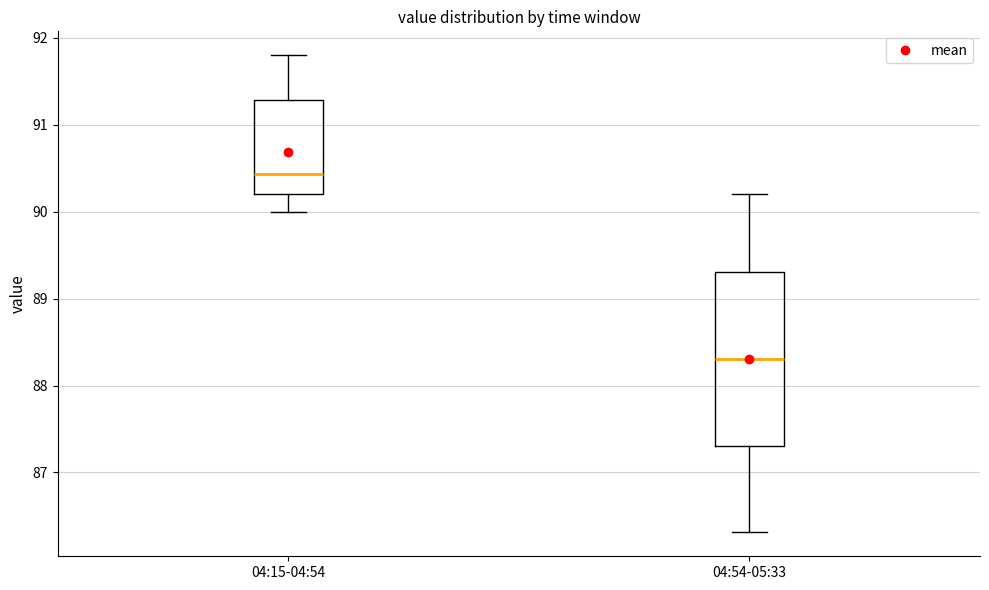

Reading left to right, read every box against the y-axis: the position of its median line, the range the box covers, and the ends of its whiskers. The values are not printed on the chart, so give them approximately, as read against the axis.

04:15-04:54: median 90.4, box 90.2 to 91.3, whiskers 90.0 to 91.8
04:54-05:33: median 88.3, box 87.3 to 89.3, whiskers 86.3 to 90.2